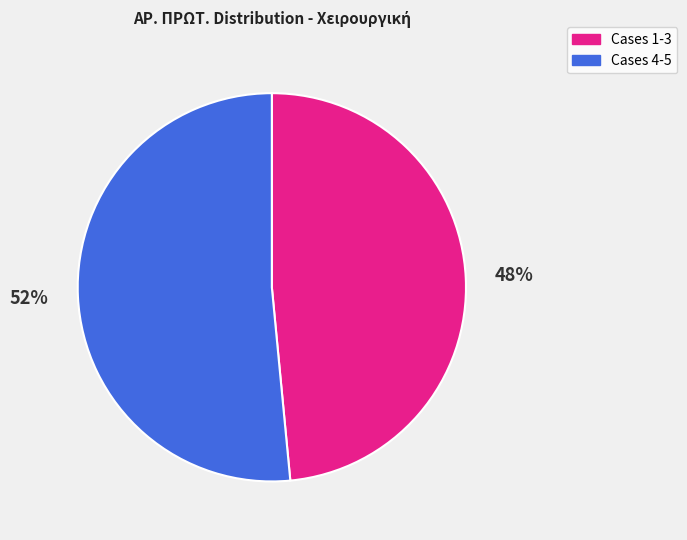

True or false: Cases 4-5 accounts for 52% of the total.

True